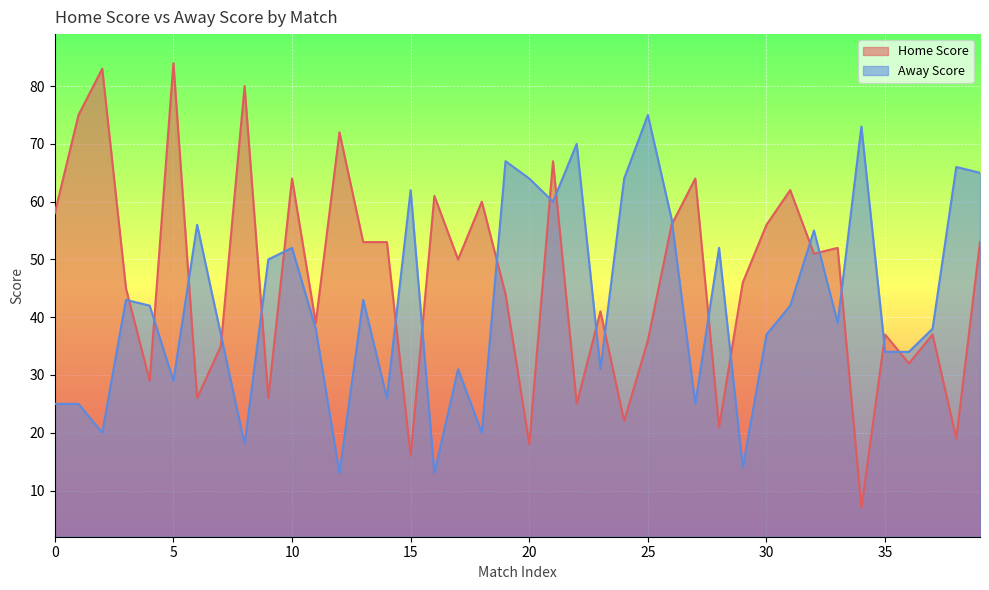

How many lines are shown in the chart?

2